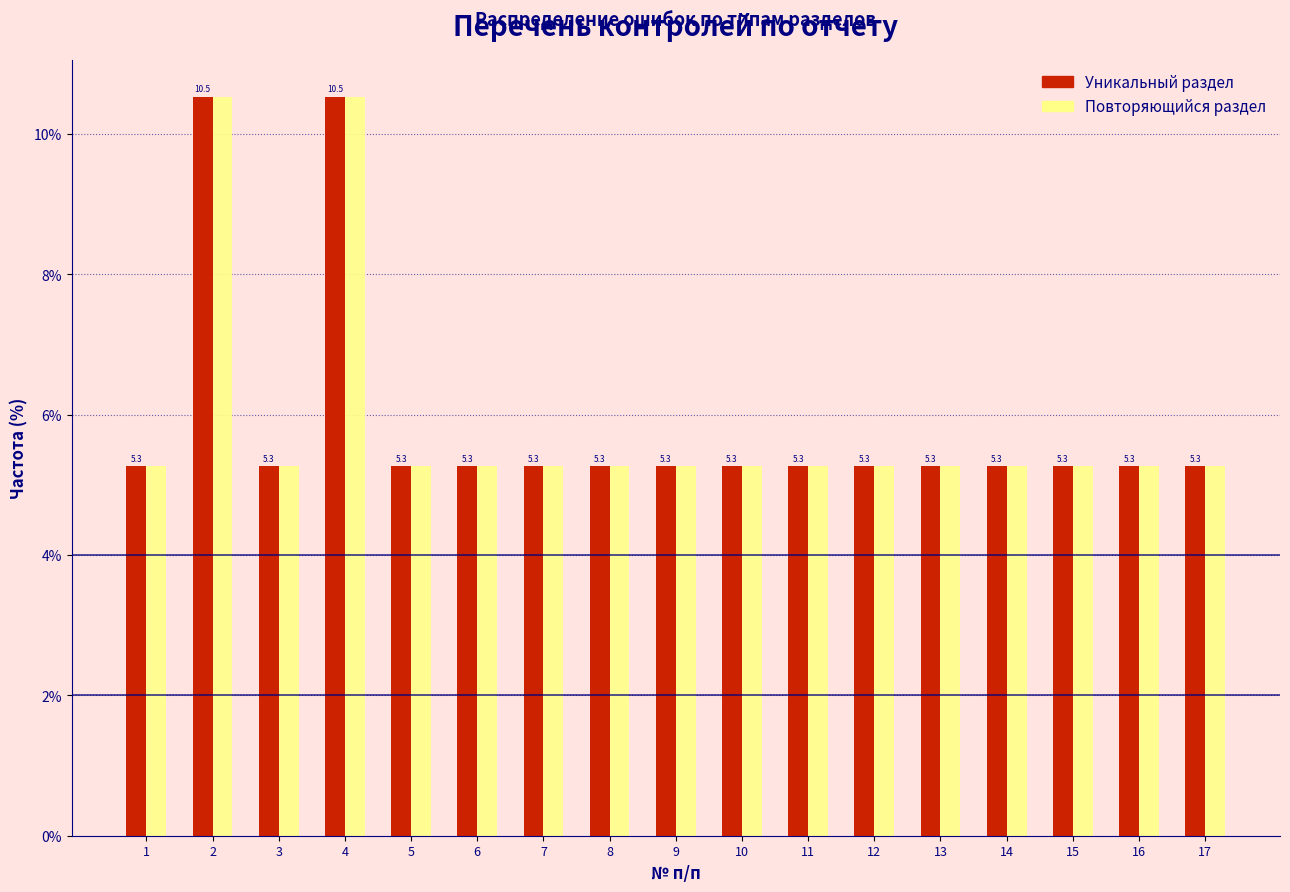

What is the maximum value shown in the chart?

10.5